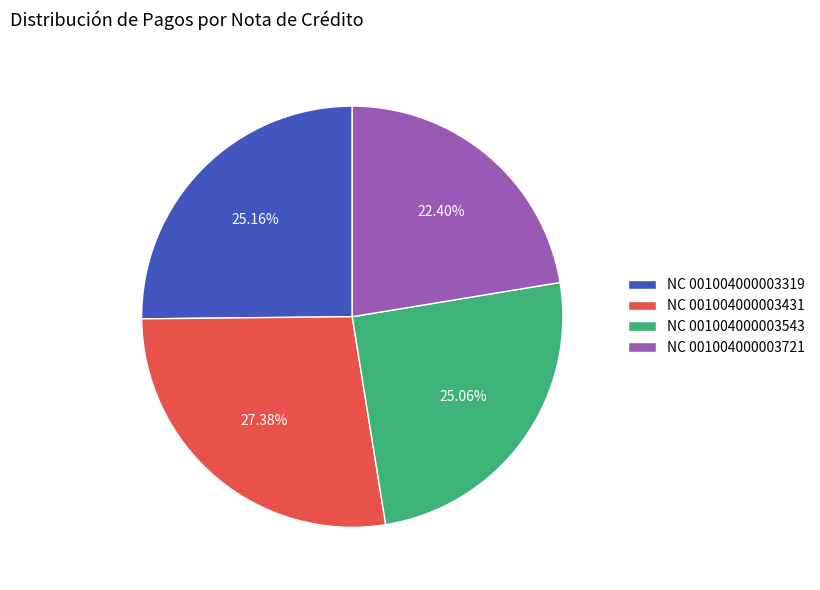

Combined, do NC 001004000003431 and NC 001004000003543 account for over 50%?

Yes